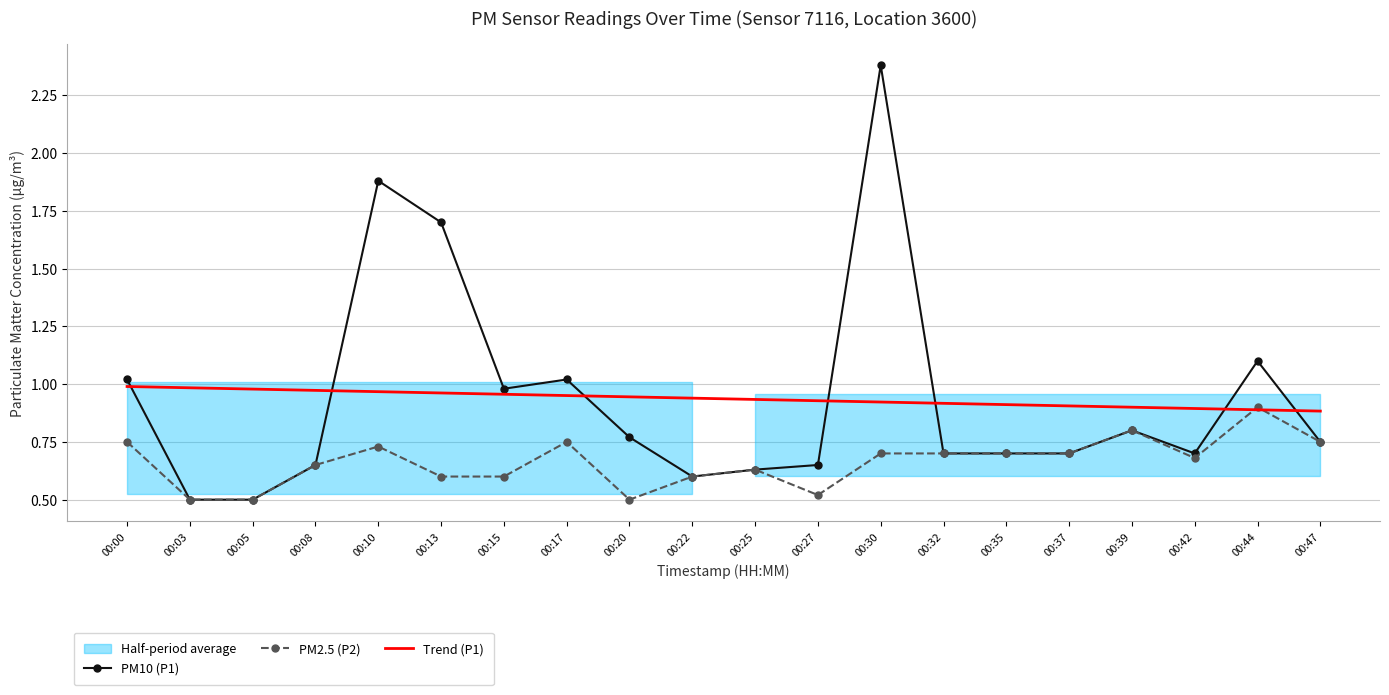

Does the chart have visible grid lines?

Yes